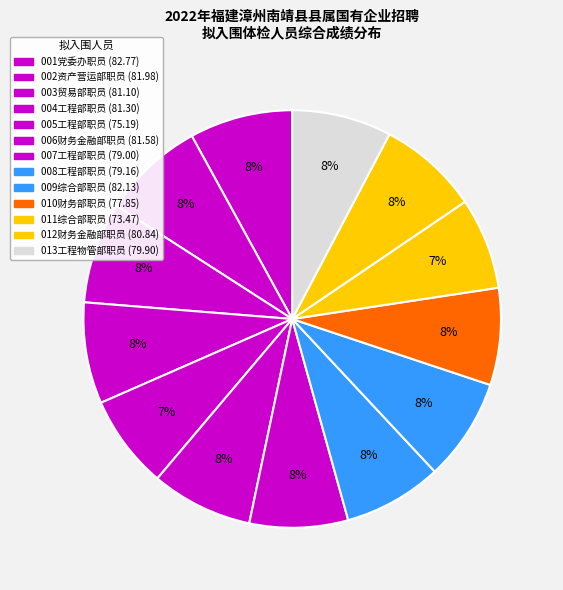

Count the number of slices in the pie.

13